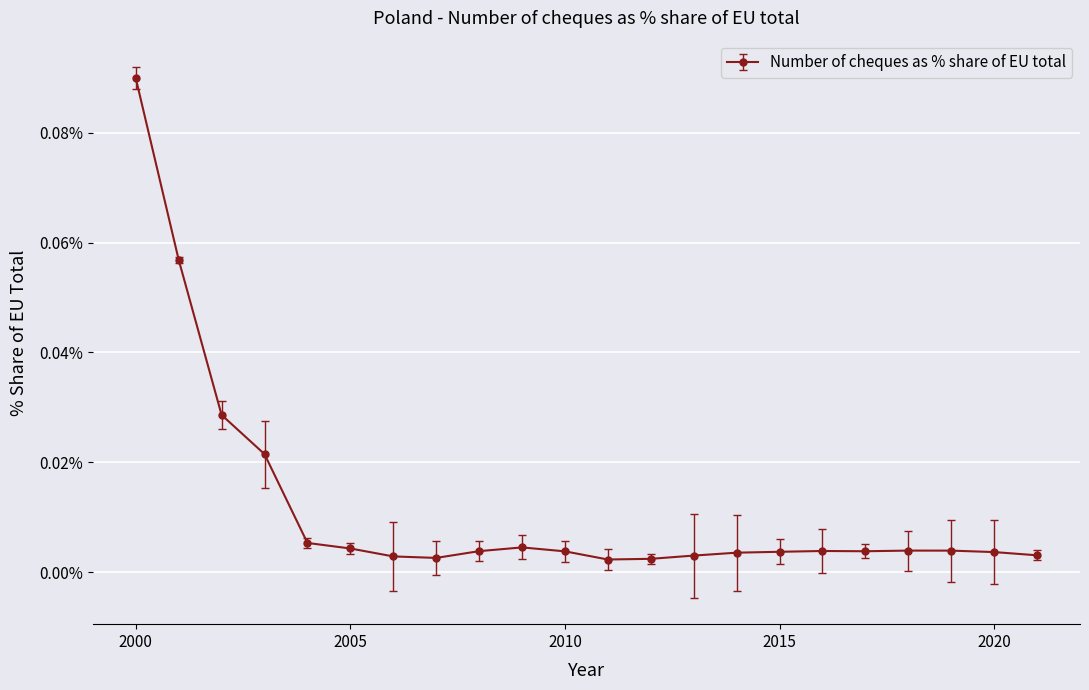

What is the greatest value displayed?

0.1